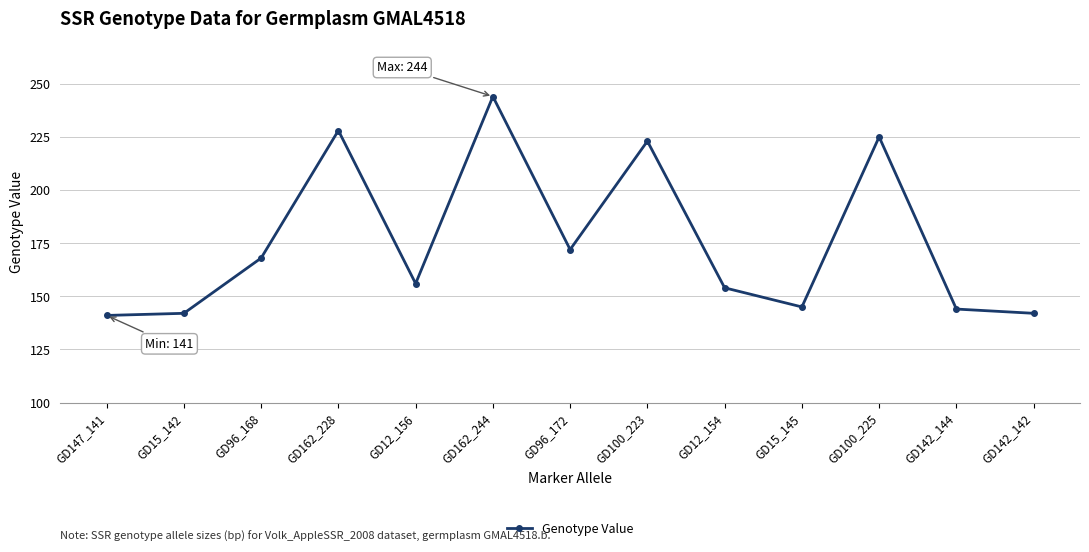

Reading left to right, what are all the values shown in this chart?

GD147_141=141	GD15_142=142	GD96_168=168	GD162_228=228	GD12_156=156	GD162_244=244	GD96_172=172	GD100_223=223	GD12_154=154	GD15_145=145	GD100_225=225	GD142_144=144	GD142_142=142